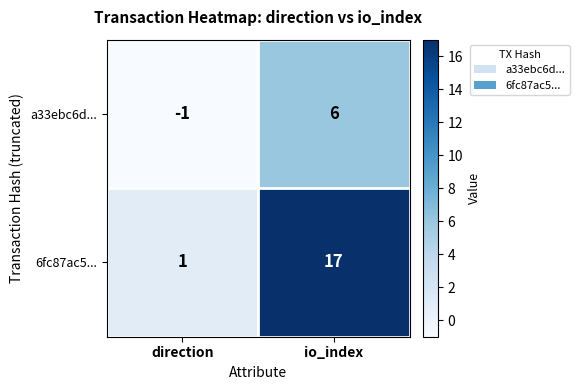

Count the number of categories in the chart.

2